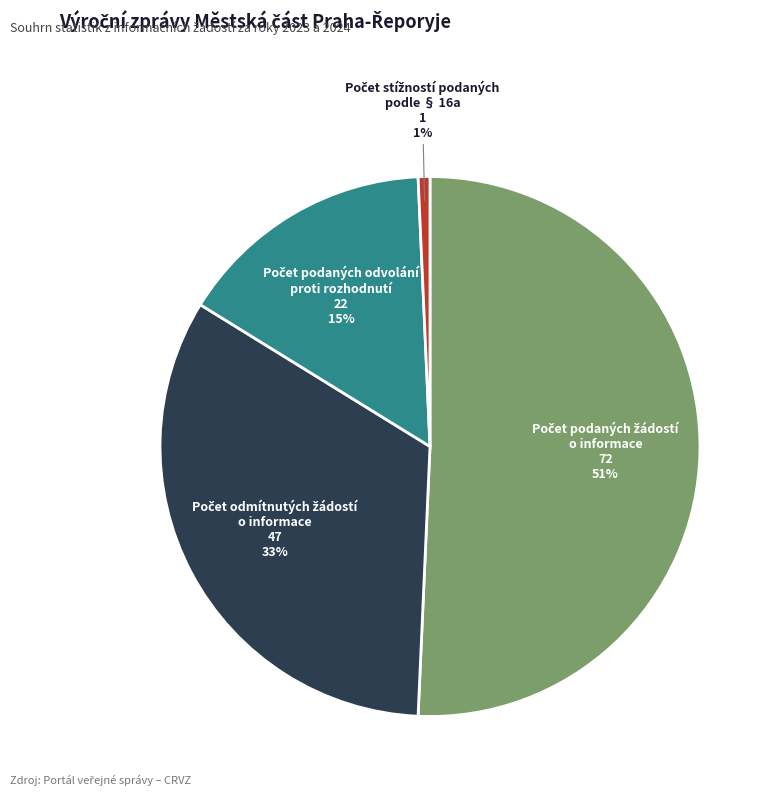

Is there a majority slice in this chart?

Yes